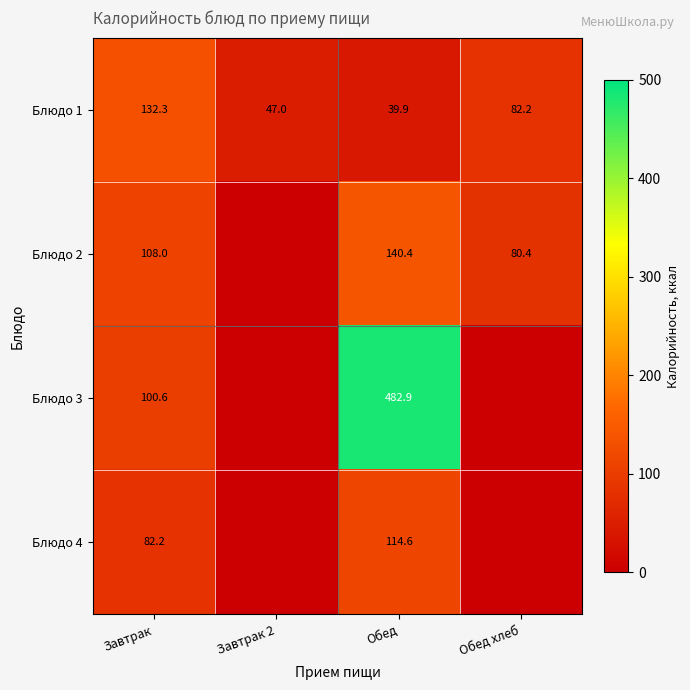

The value of Блюдо 2 at Обед хлеб is 109.8. True or false?

False